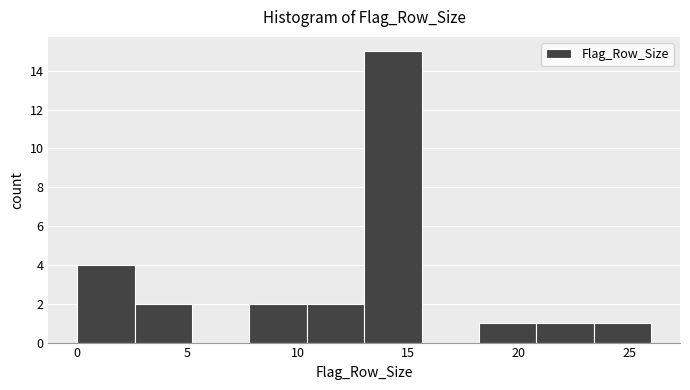

Reading left to right, list every bar in this chart as the range it spans on the x-axis followed by its height. Neither the bar edges nor the heights are printed on the chart, so give them approximately, as read against the axes.

0.0 to 2.6: 4
2.6 to 5.2: 2
5.2 to 7.8: 0
7.8 to 10.4: 2
10.4 to 13.0: 2
13.0 to 15.6: 15
15.6 to 18.2: 0
18.2 to 20.8: 1
20.8 to 23.4: 1
23.4 to 26.0: 1